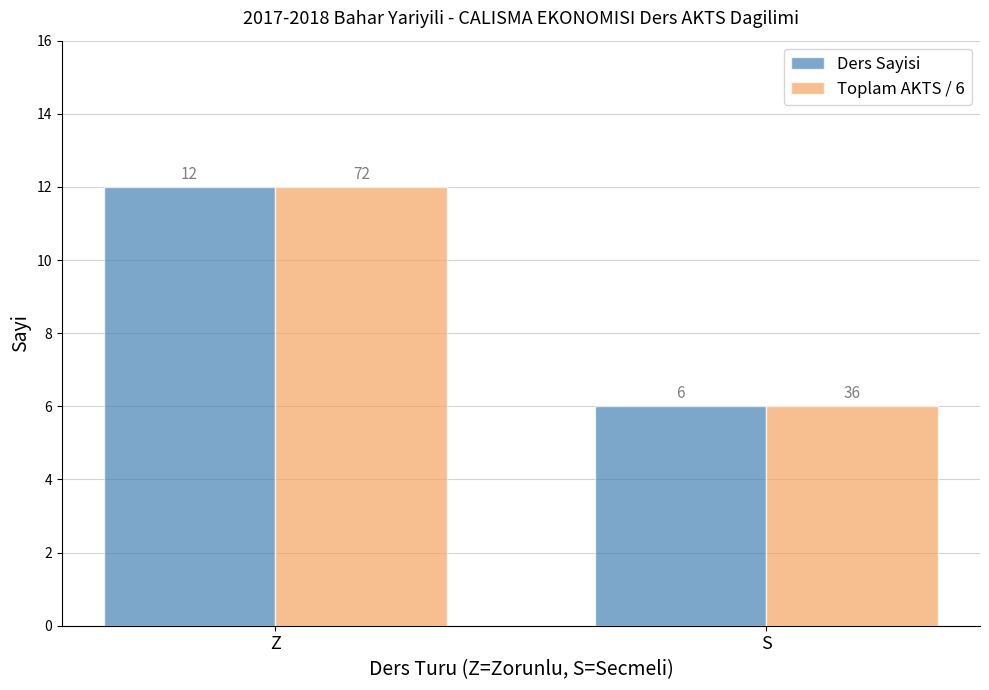

Reading left to right, what are all the values shown in this chart?

Ders Sayisi: Z=12	S=6
Toplam AKTS / 6: Z=12	S=6